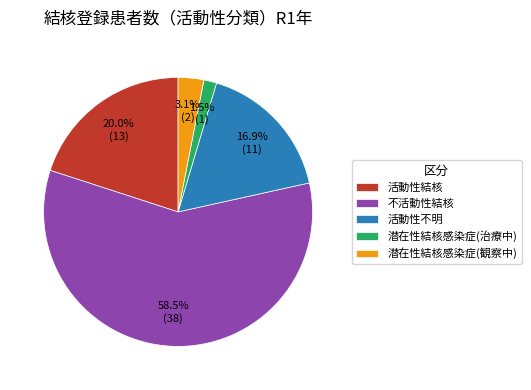

True or false: 潜在性結核感染症(観察中) accounts for 3% of the total.

True